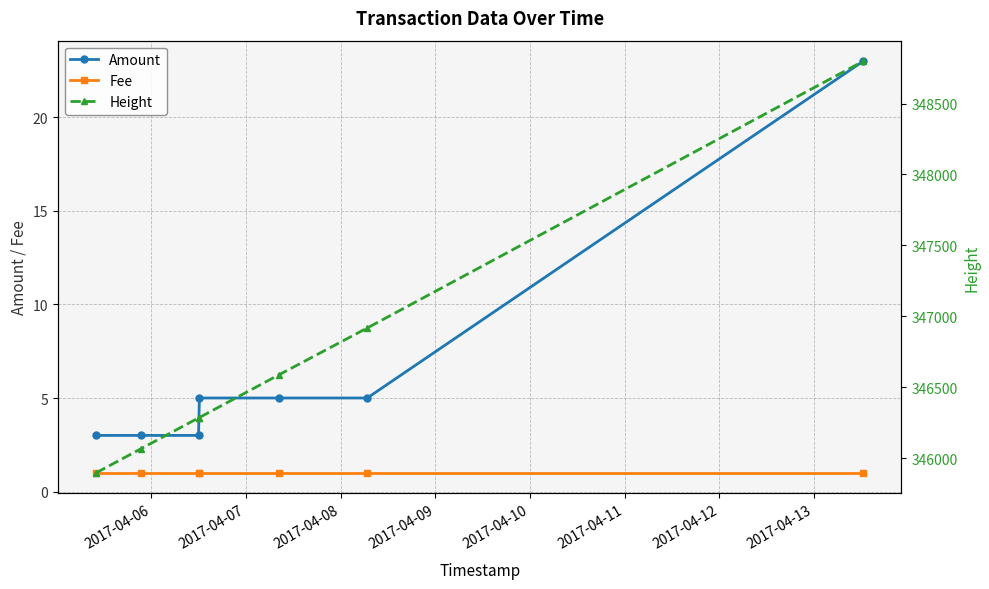

What is the value of the Amount point at the 2nd from the left?

3